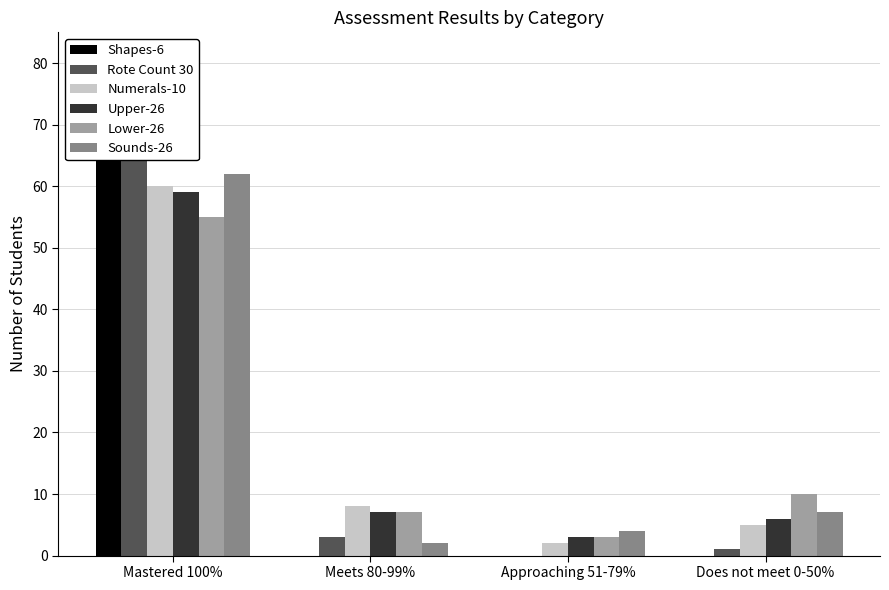

Between Mastered 100% and Does not meet 0-50%, which series saw the biggest shift?

Shapes-6